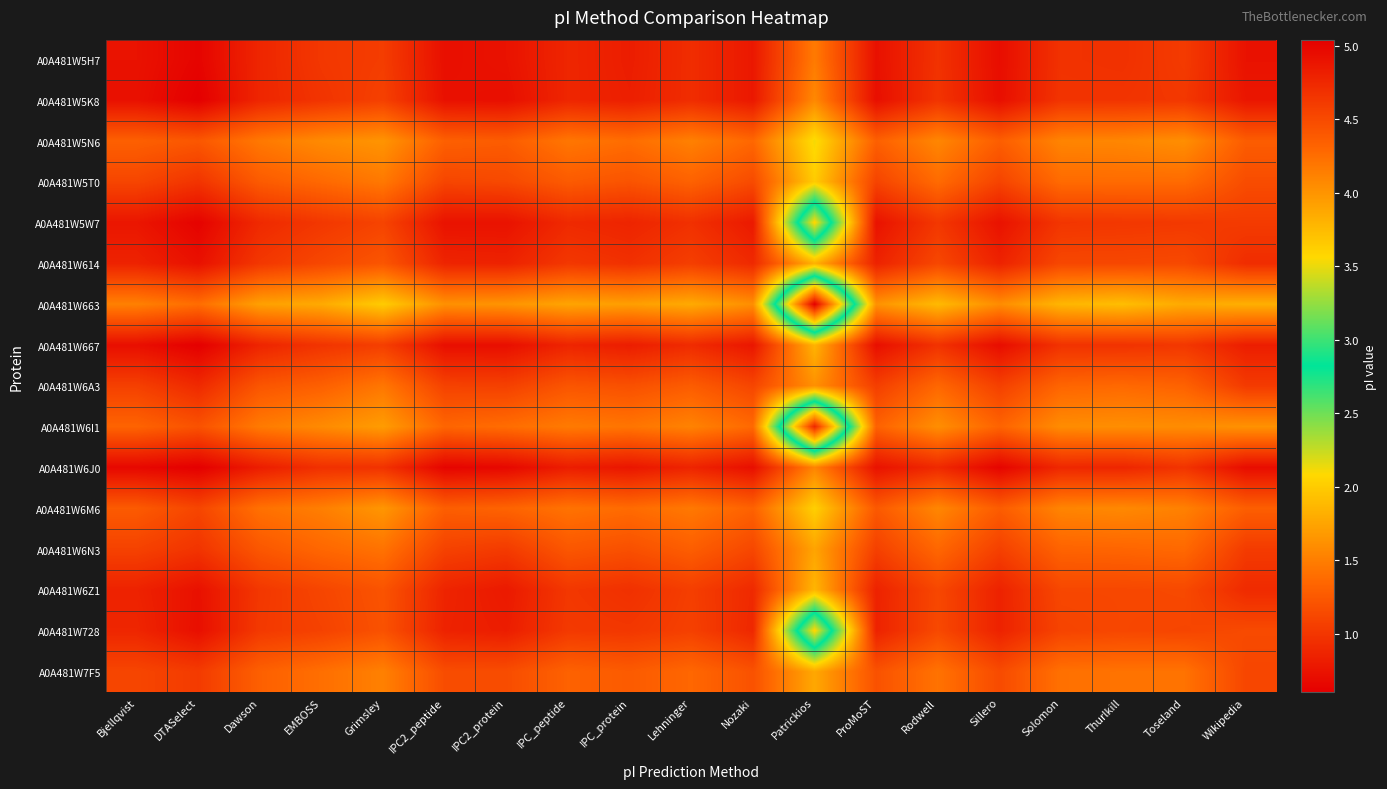

Between Wikipedia and Solomon, which is larger?

Wikipedia